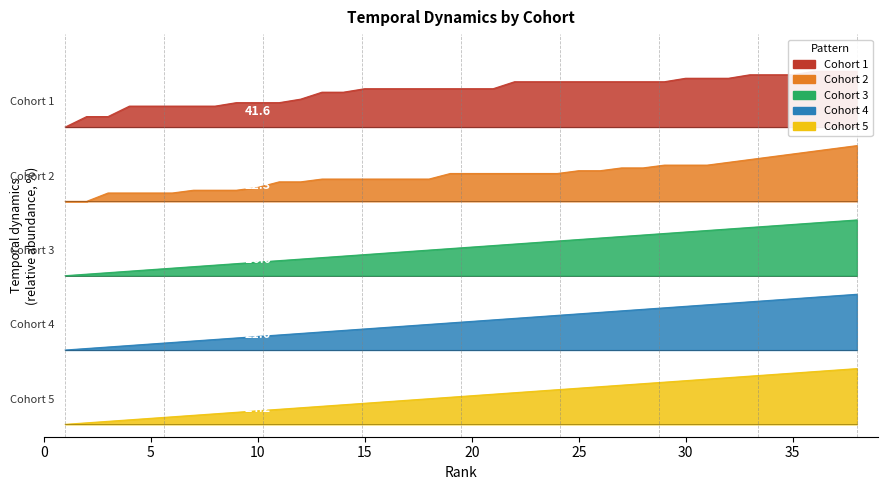

What are all the series names shown in the legend?

Cohort 1, Cohort 2, Cohort 3, Cohort 4, Cohort 5